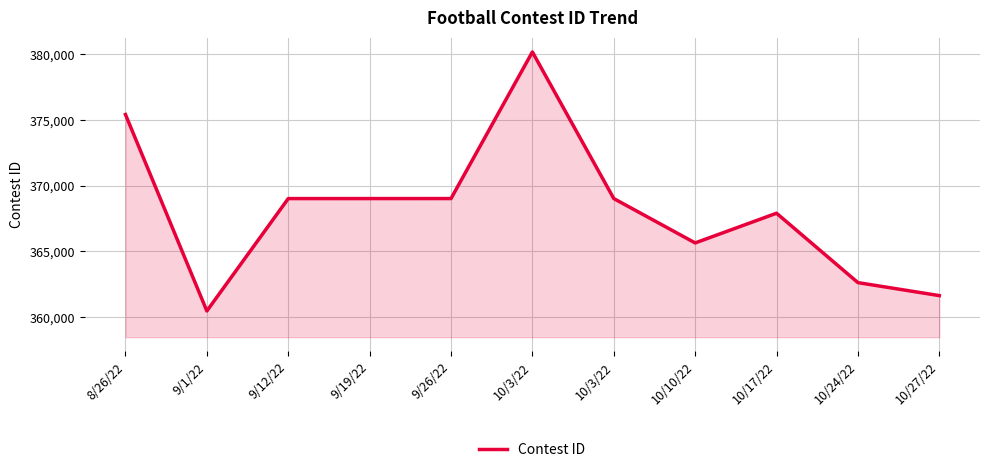

Between 10/17/22 and 9/1/22, which is larger?

10/17/22